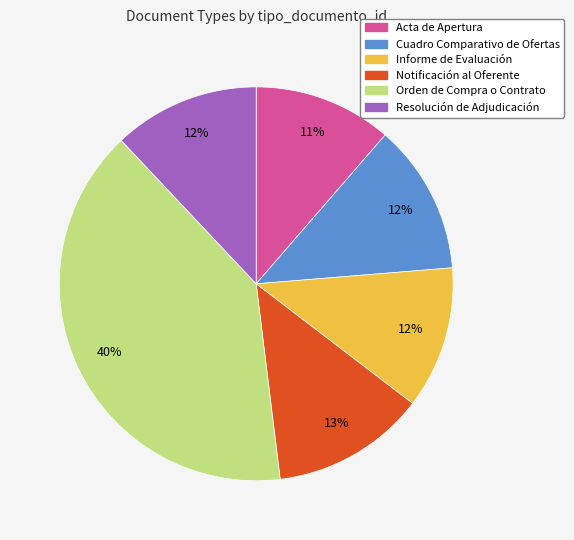

Is the sum of Notificación al Oferente and Cuadro Comparativo de Ofertas greater than half?

No